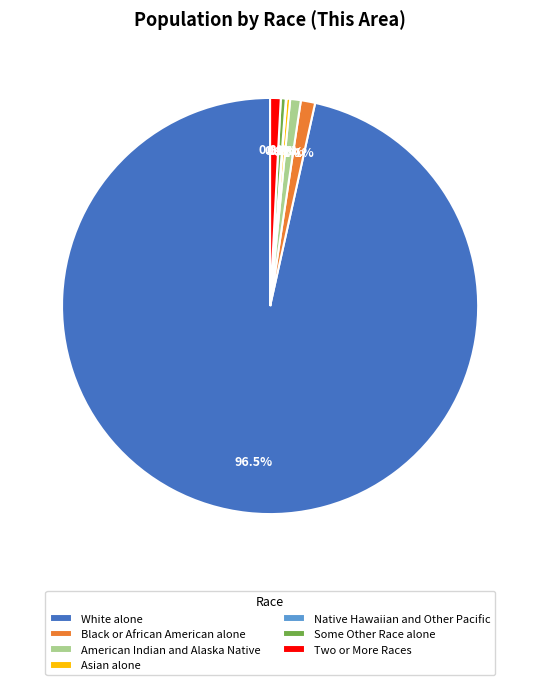

Is Asian alone the majority of the pie?

No